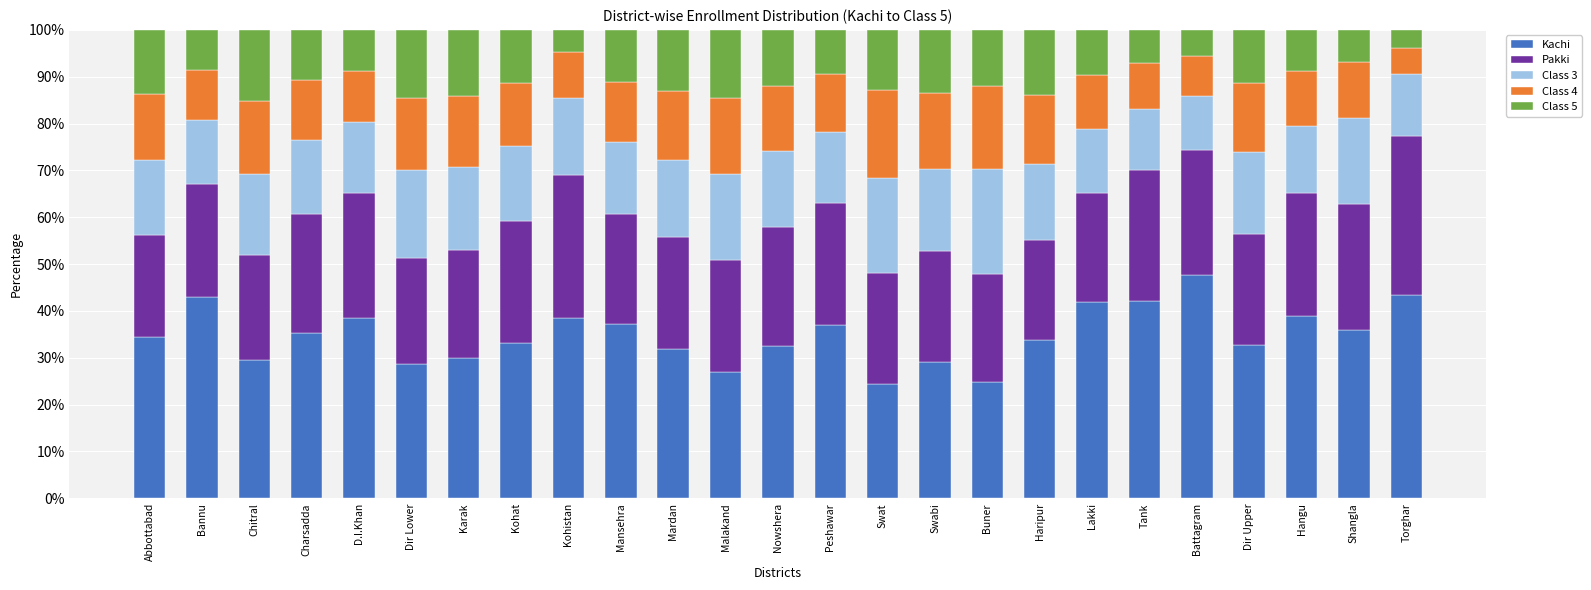

What is the average value of the Kachi series?

34.9